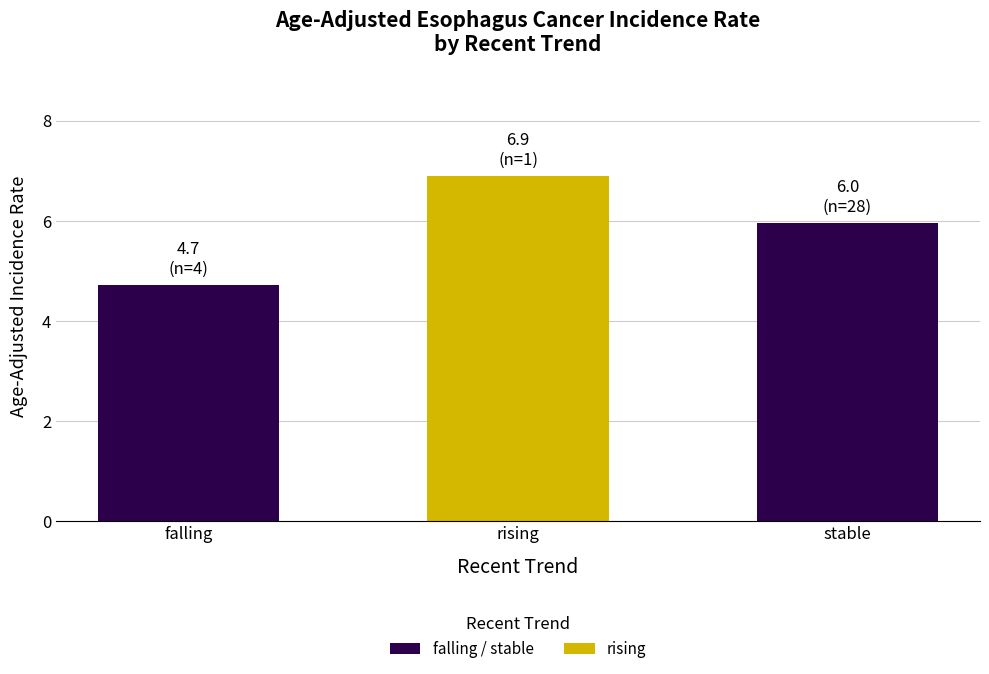

Count the number of values greater than 5.

2